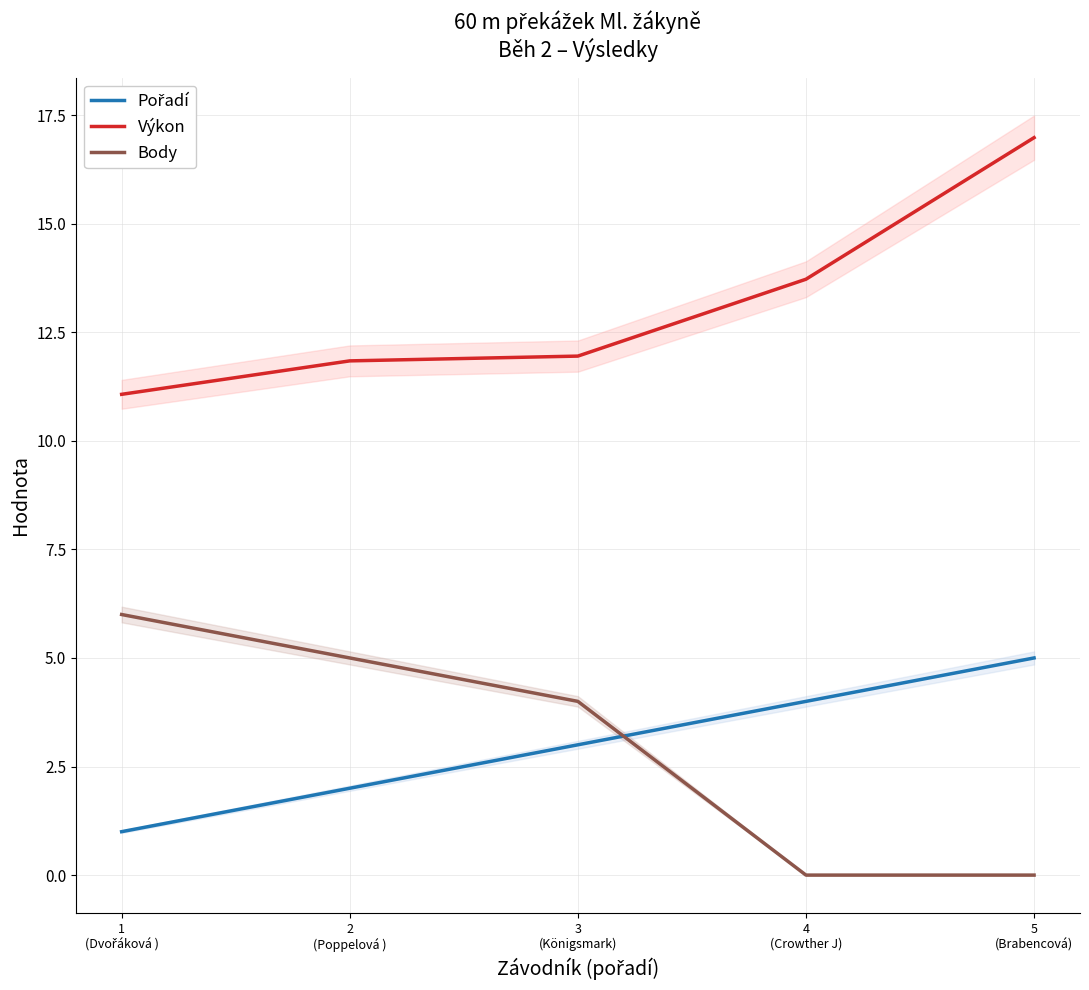

True or false: Pořadí has more than 0 interior local peaks.

False